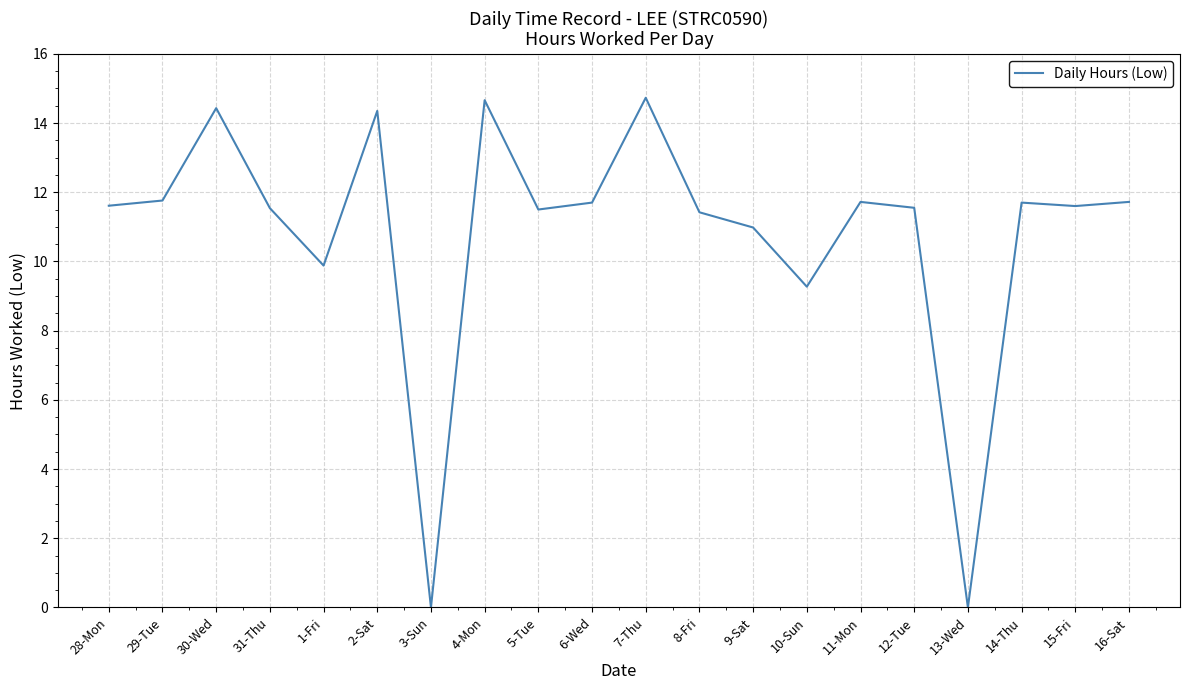

Does the chart display data point markers on the line(s)?

No